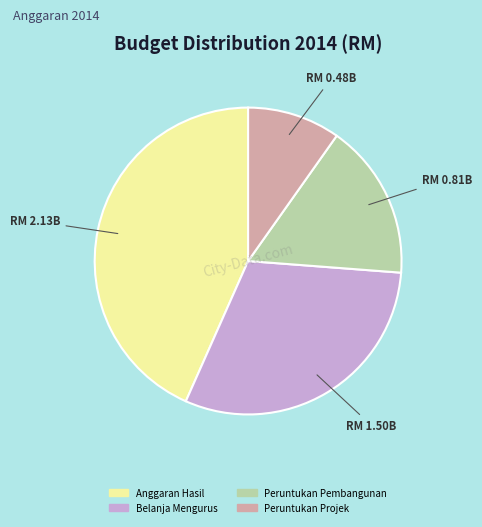

Does any single category account for the majority?

No